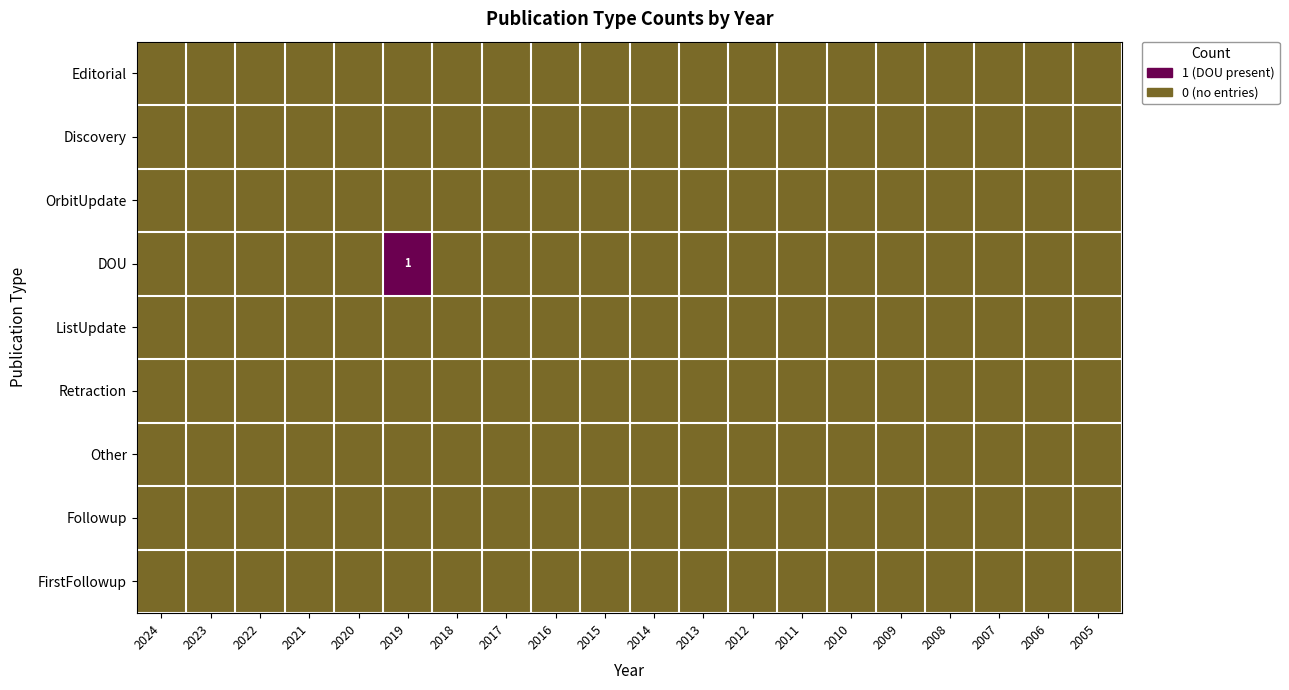

Rank the series by their maximum value, from lowest to highest.

Editorial, Discovery, OrbitUpdate, ListUpdate, Retraction, Other, Followup, FirstFollowup, DOU